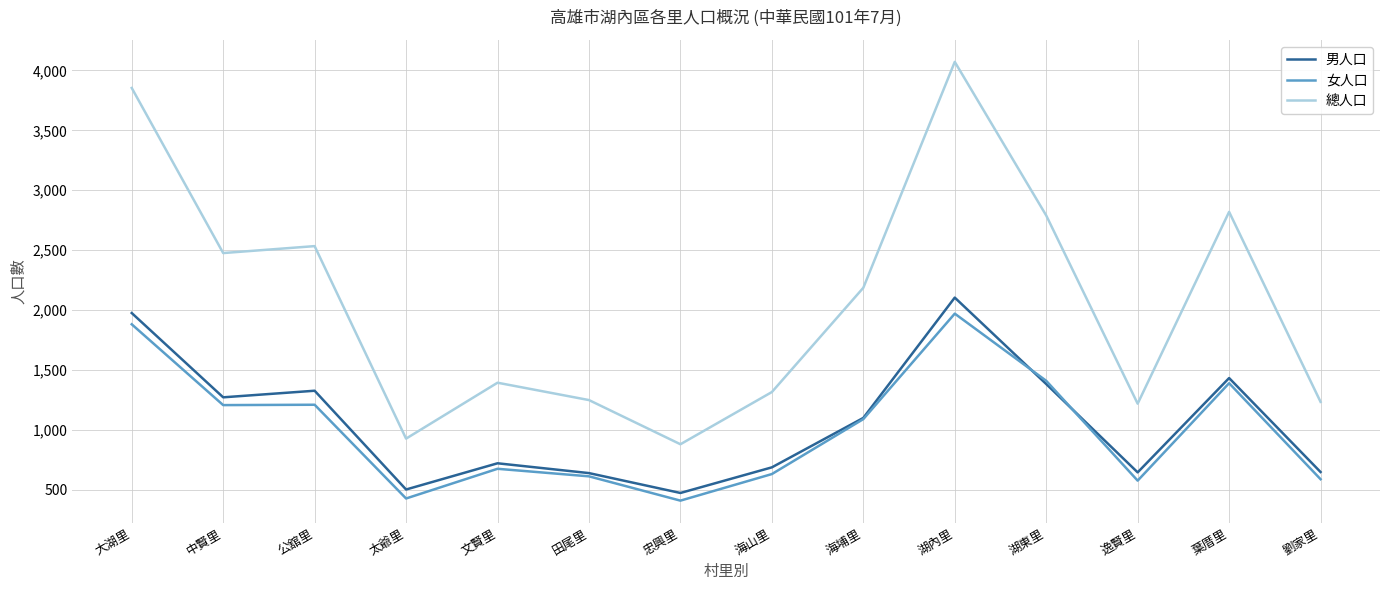

What is the smallest value displayed?

407